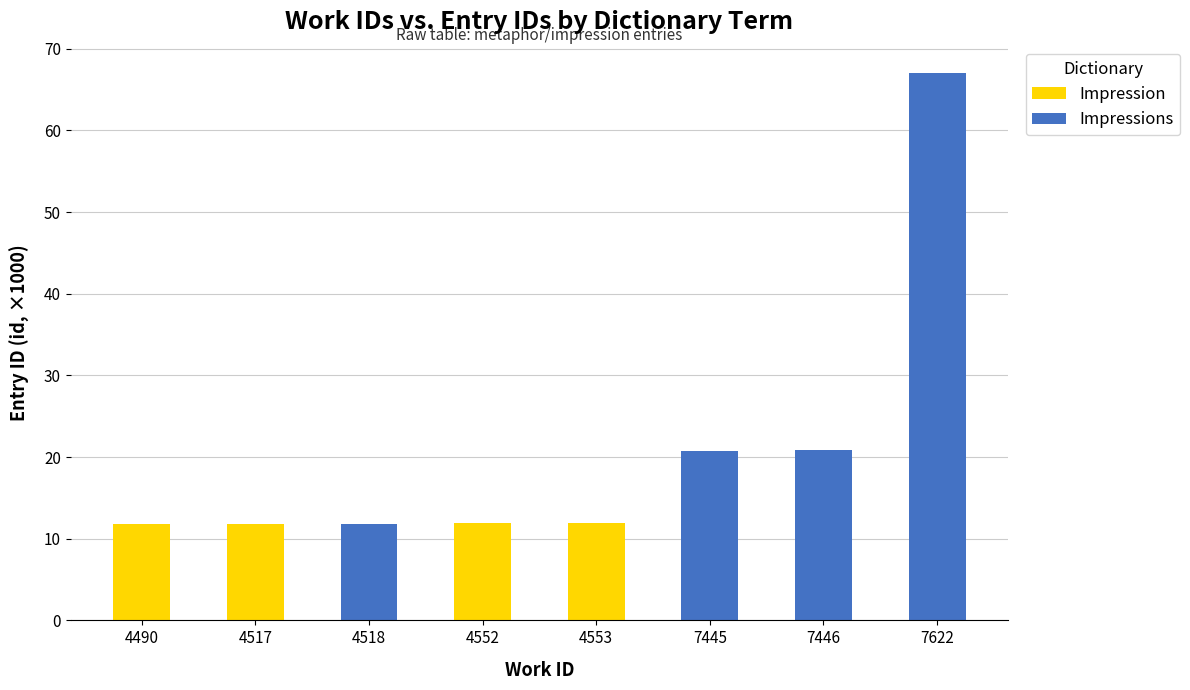

Where does the Impression series first go above 11?

4490